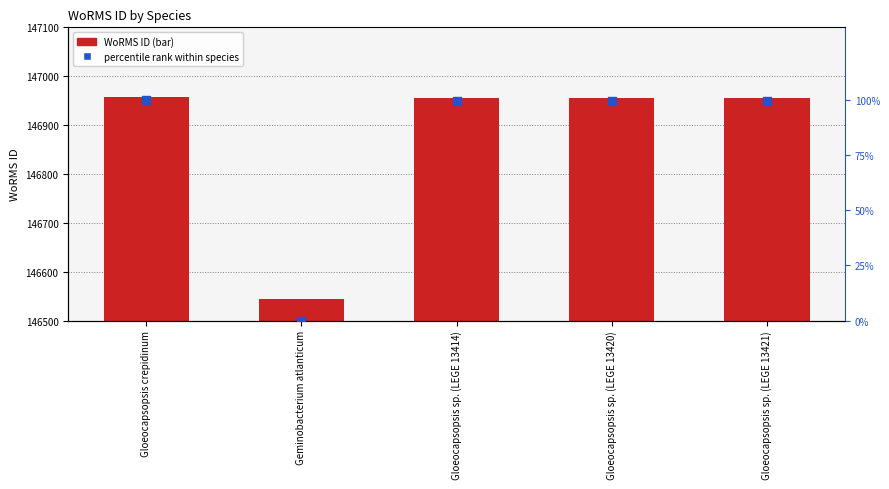

Is the value of percentile rank within species at Gloeocapsopsis crepidinum greater than the value of WoRMS ID at Gloeocapsopsis sp. (LEGE 13414)?

No